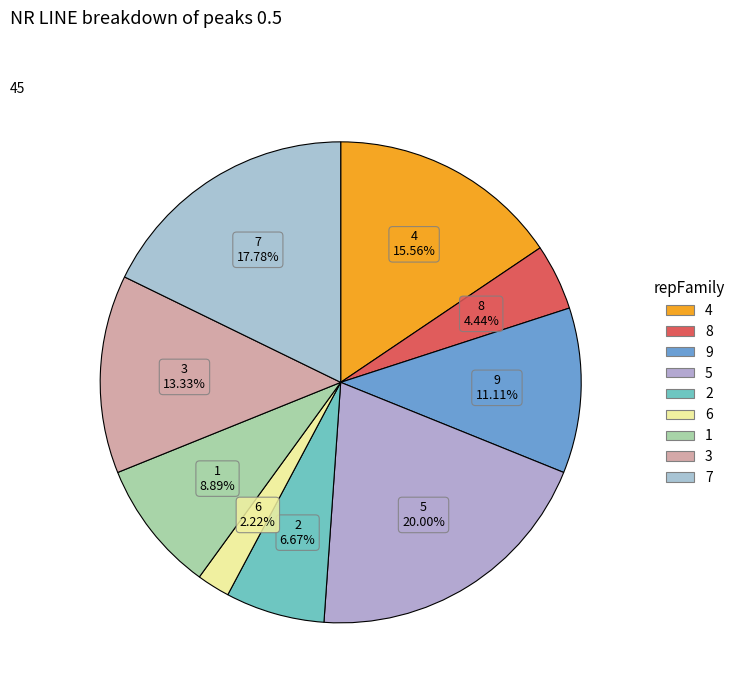

Rank the categories by value from highest to lowest.

5, 7, 4, 3, 9, 1, 2, 8, 6